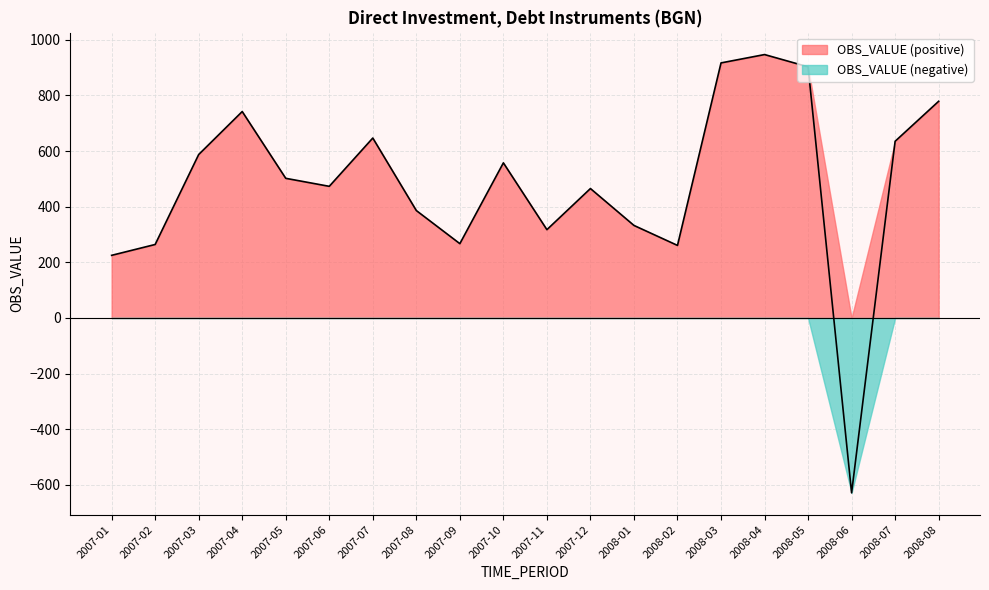

What is the difference between the maximum and second lowest values?

721.5